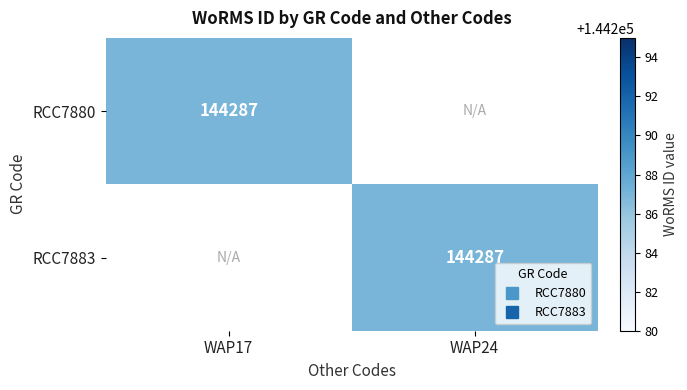

List the labels in order of RCC7883 value, smallest first.

WAP17, WAP24